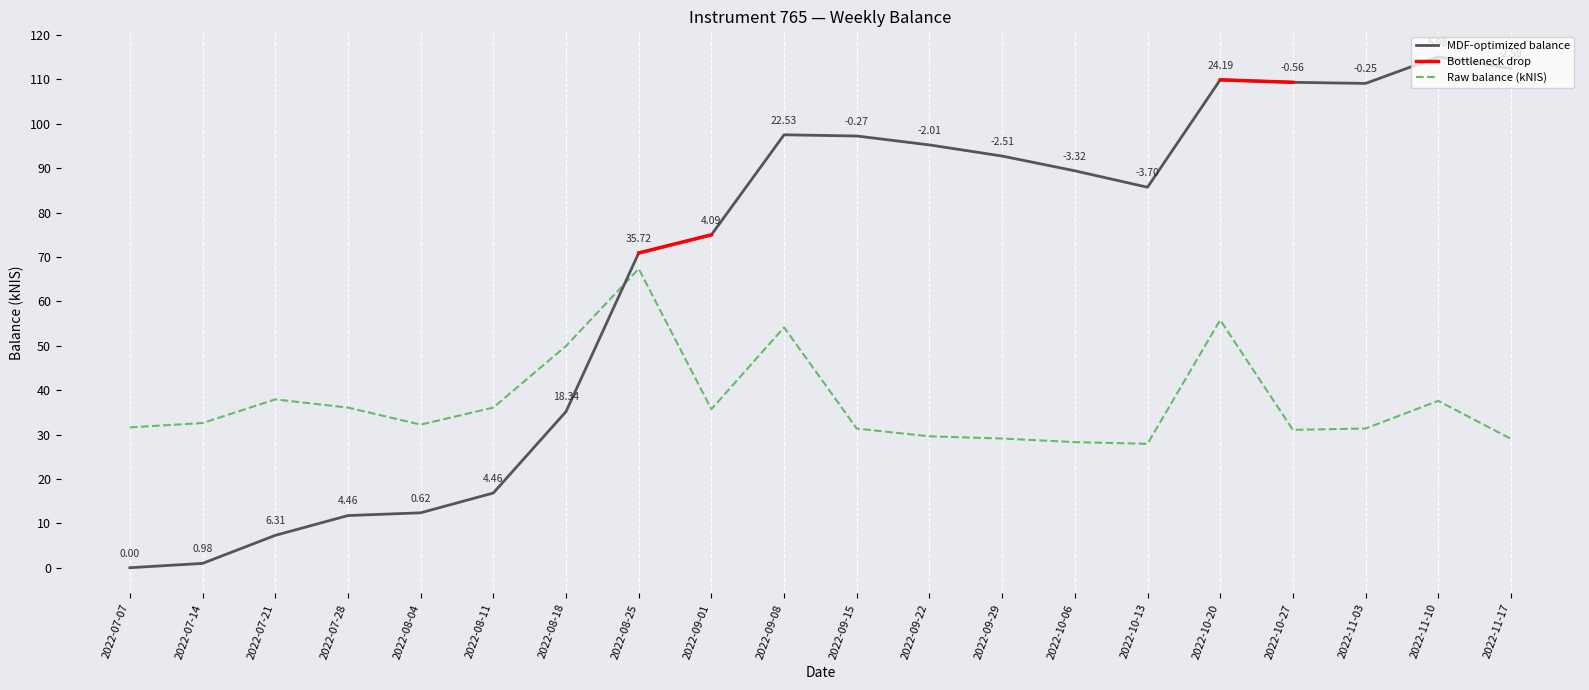

At which category does the data reach its first local valley?

2022-08-04